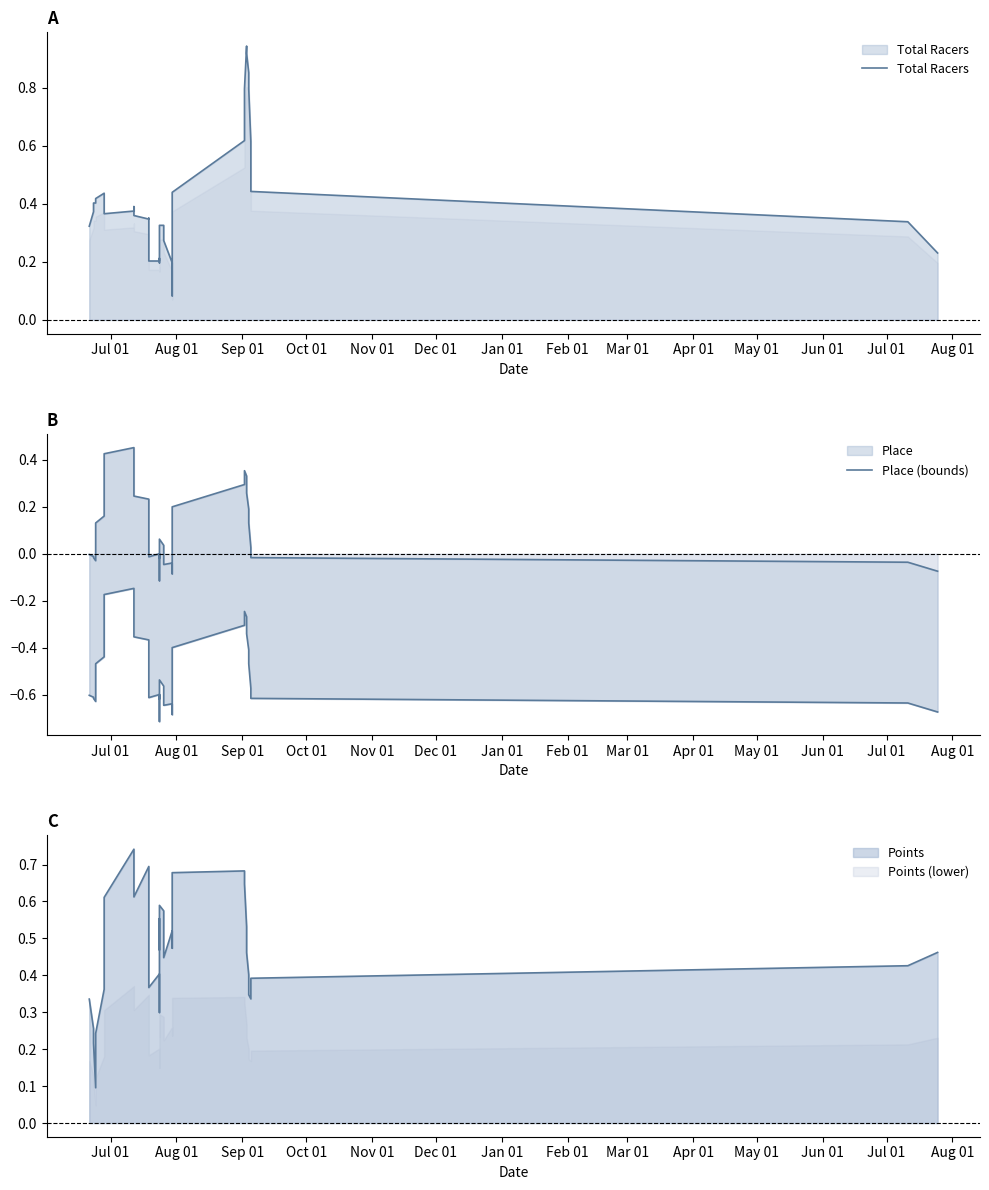

How many interior local peaks does the Place (bounds) series have?

6